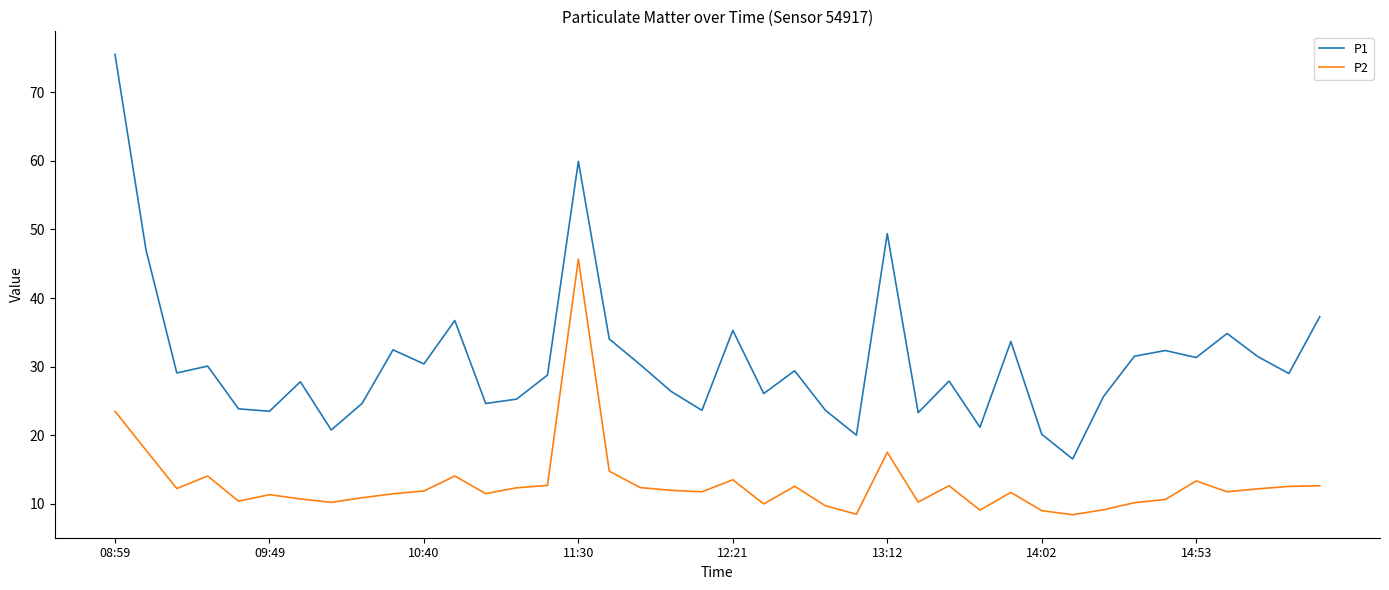

Rank the series by their average value, from lowest to highest.

P2, P1